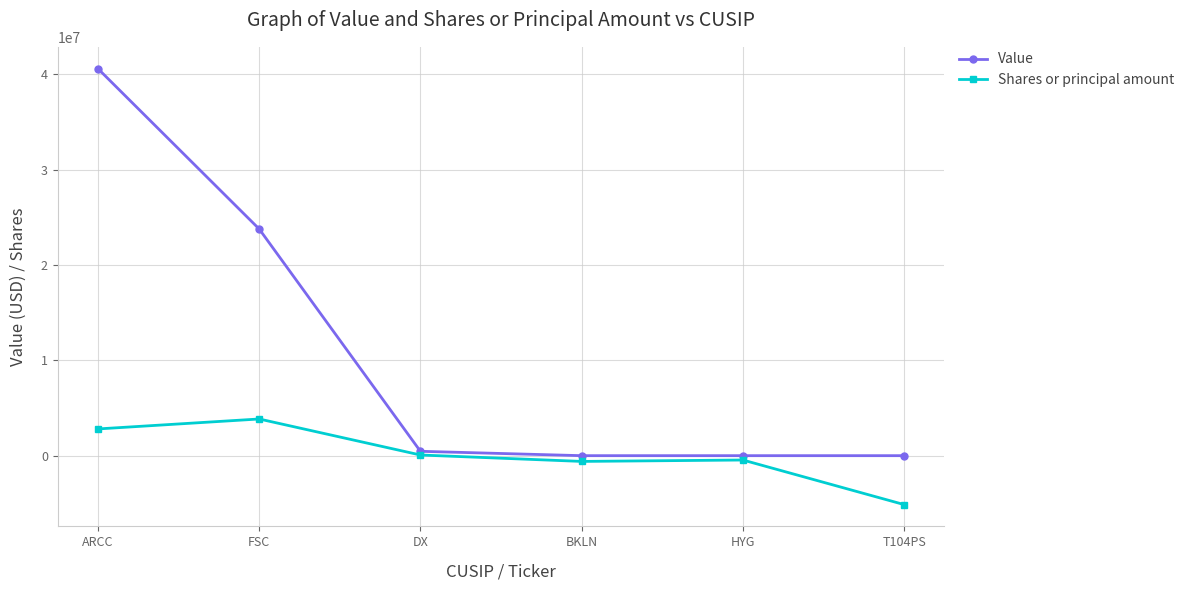

What is the difference between the Shares or principal amount values at HYG and T104PS?

4673680